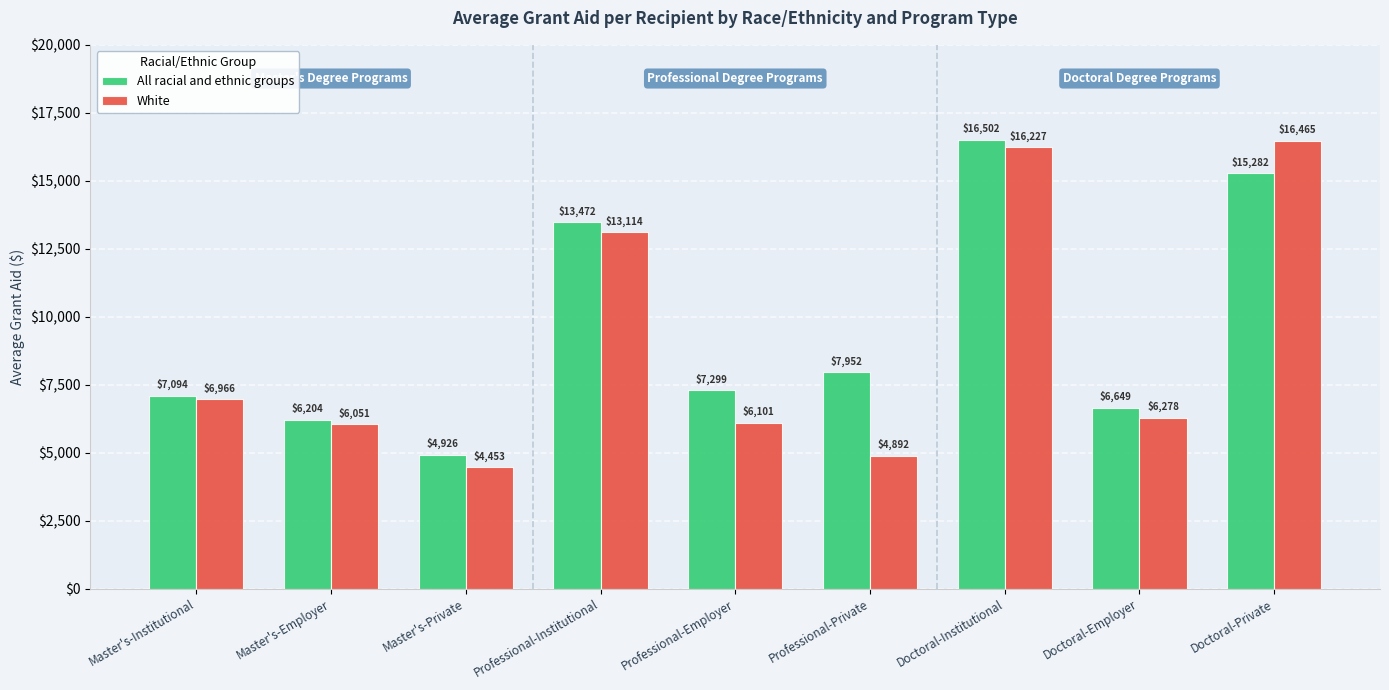

At Master's-Private, list the series in order from largest to smallest.

All racial and ethnic groups, White